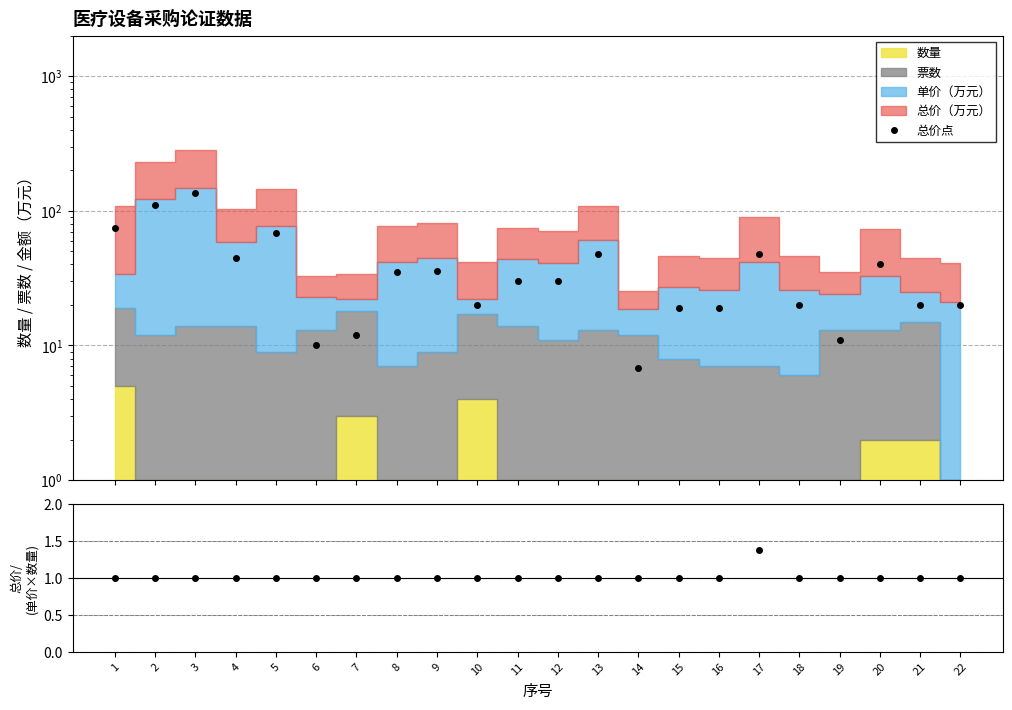

What is the average value of the 总价点 series?

39.0